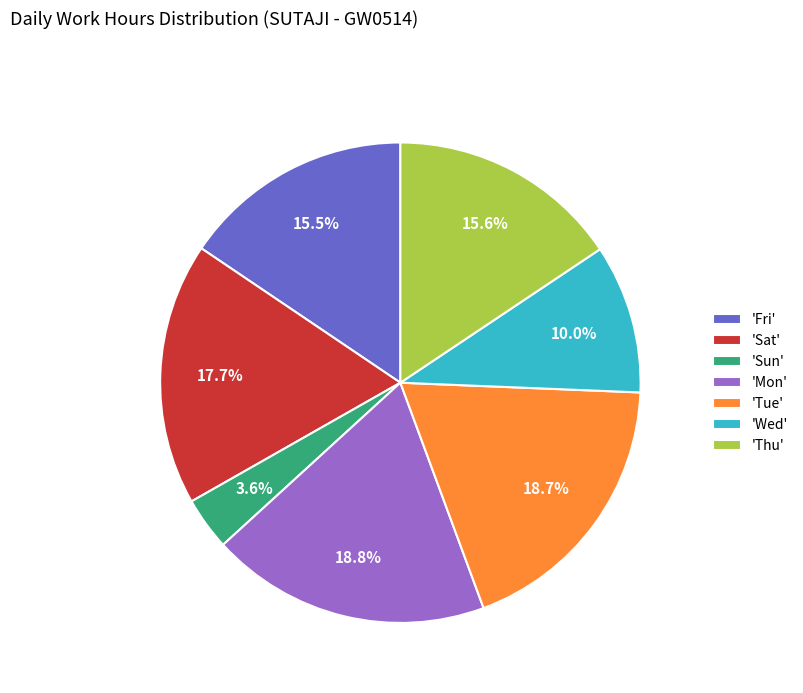

How much of the chart is everything except 'Thu'?

84.4%